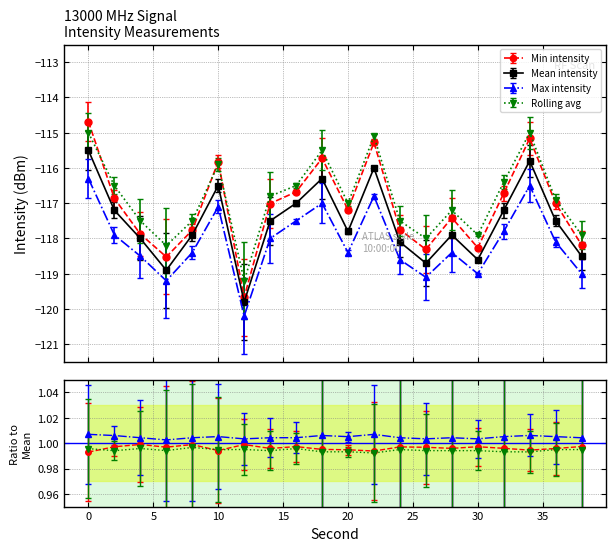

Reading right to left, transcribe all the data shown in this chart.

Min intensity: 38=-118.2	36=-117.0	34=-115.2	32=-116.7	30=-118.3	28=-117.4	26=-118.3	24=-117.7	22=-115.3	20=-117.2	18=-115.7	16=-116.7	14=-117.0	12=-119.7	10=-115.8	8=-117.8	6=-118.5	4=-117.9	2=-116.9	0=-114.7
Mean intensity: 38=-118.5	36=-117.5	34=-115.8	32=-117.2	30=-118.6	28=-117.9	26=-118.7	24=-118.1	22=-116.0	20=-117.8	18=-116.3	16=-117.0	14=-117.5	12=-119.8	10=-116.5	8=-117.9	6=-118.9	4=-118.0	2=-117.2	0=-115.5
Max intensity: 38=-119.0	36=-118.1	34=-116.5	32=-117.8	30=-119.0	28=-118.4	26=-119.1	24=-118.6	22=-116.8	20=-118.4	18=-117.0	16=-117.5	14=-118.0	12=-120.2	10=-117.1	8=-118.4	6=-119.2	4=-118.5	2=-117.9	0=-116.3
Rolling avg: 38=-117.9	36=-116.9	34=-115.0	32=-116.4	30=-117.9	28=-117.2	26=-118.0	24=-117.5	22=-115.1	20=-117.0	18=-115.5	16=-116.5	14=-116.8	12=-119.2	10=-115.9	8=-117.5	6=-118.2	4=-117.5	2=-116.5	0=-115.0